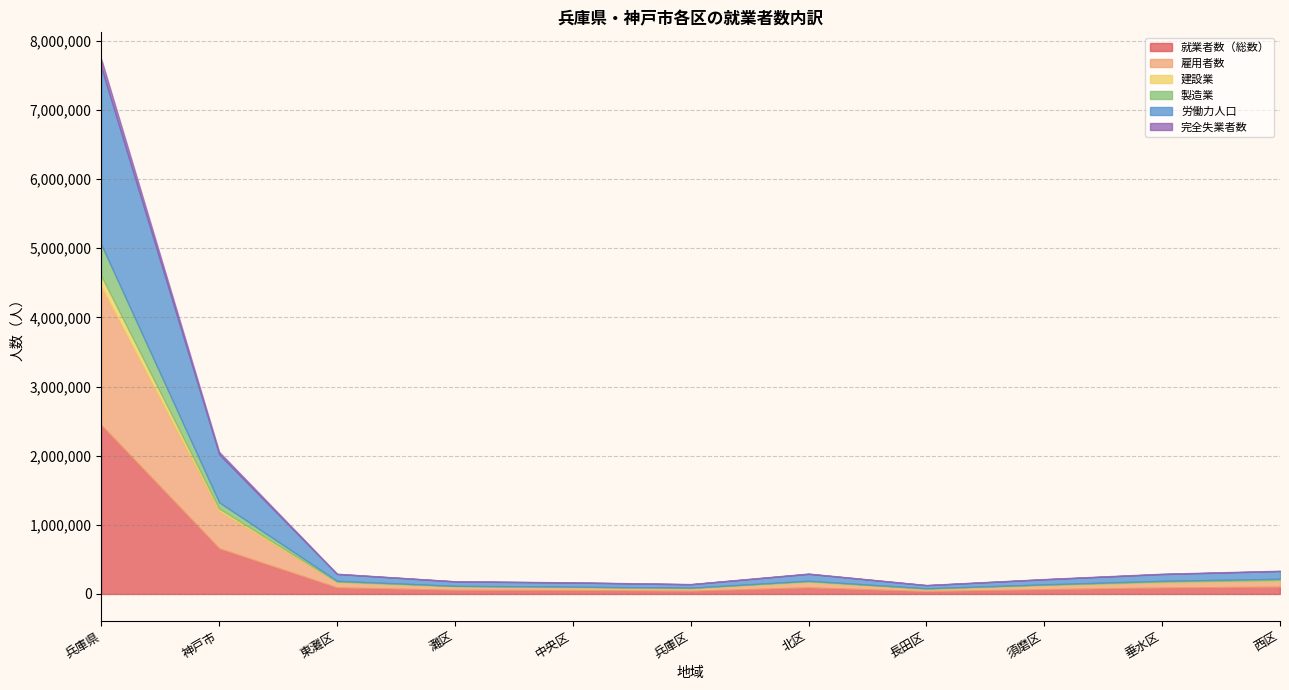

At which label does 製造業 first exceed 10537?

兵庫県